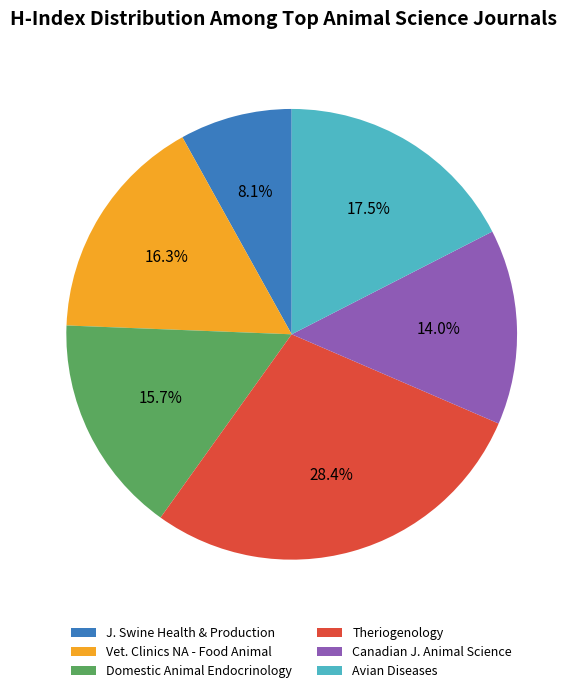

Combined, what portion of the pie is Theriogenology and Domestic Animal Endocrinology?

44.1%